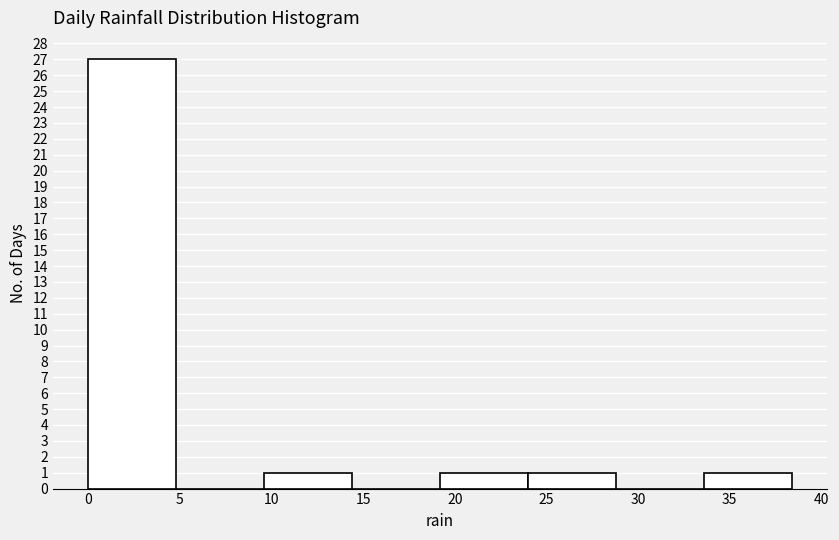

Reading left to right, list every bar in this chart as the range it spans on the x-axis followed by its height. Neither the bar edges nor the heights are printed on the chart, so give them approximately, as read against the axes.

0.0 to 4.8: 27
4.8 to 9.6: 0
9.6 to 14.4: 1
14.4 to 19.2: 0
19.2 to 24.0: 1
24.0 to 28.8: 1
28.8 to 33.6: 0
33.6 to 38.4: 1